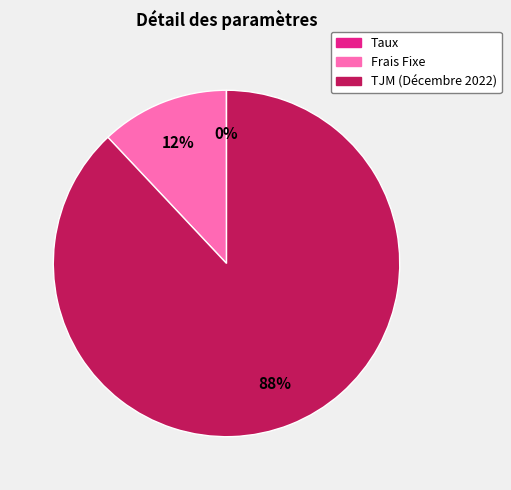

What is the majority slice?

TJM (Décembre 2022)